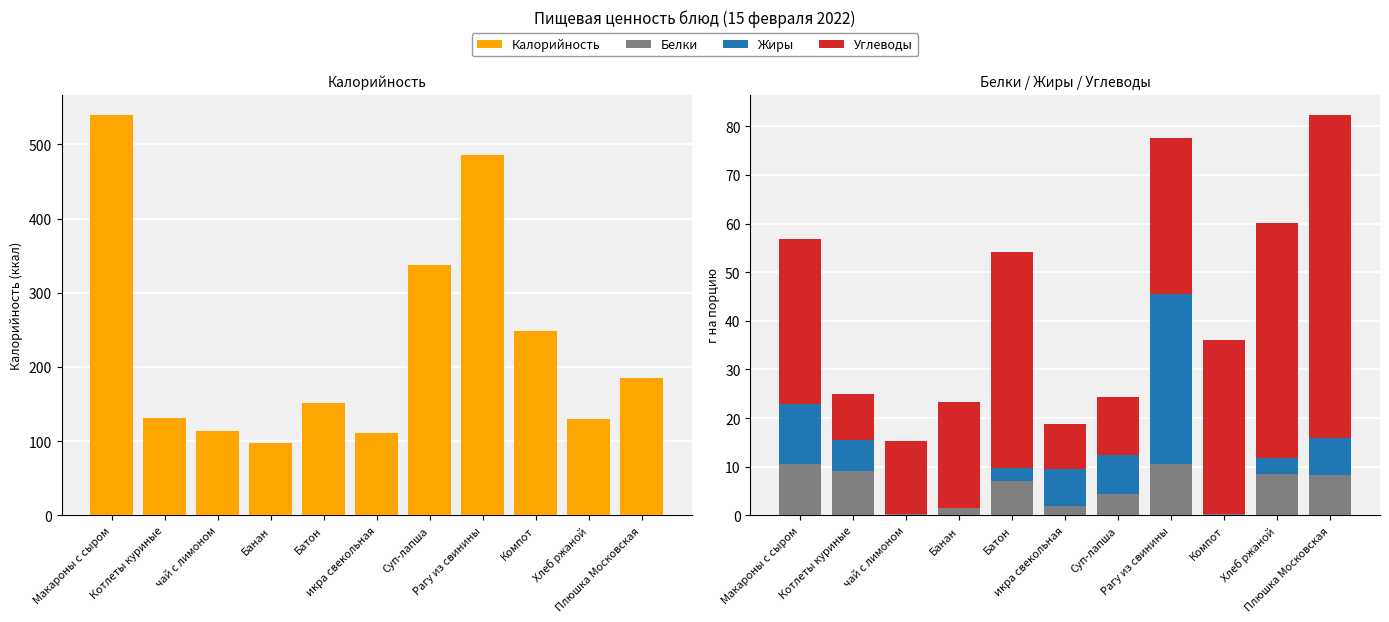

Is the value of Жиры at Макароны с сыром greater than the value of Калорийность at Батон?

No